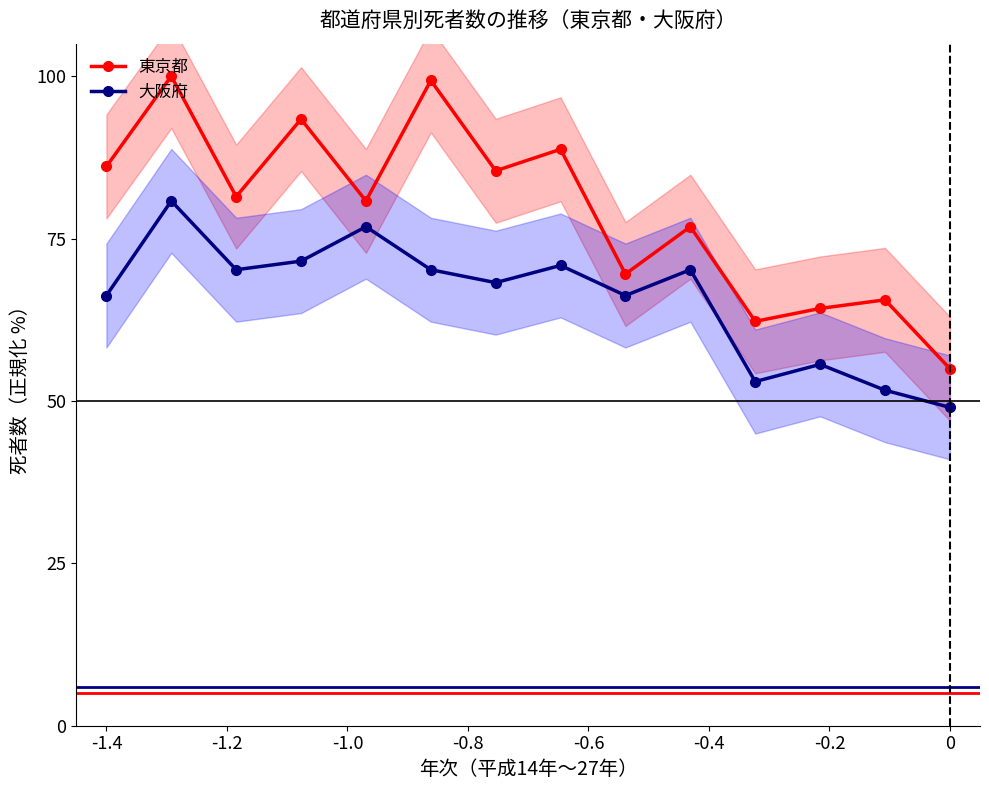

True or false: 大阪府 and 東京都 cross at least once.

False